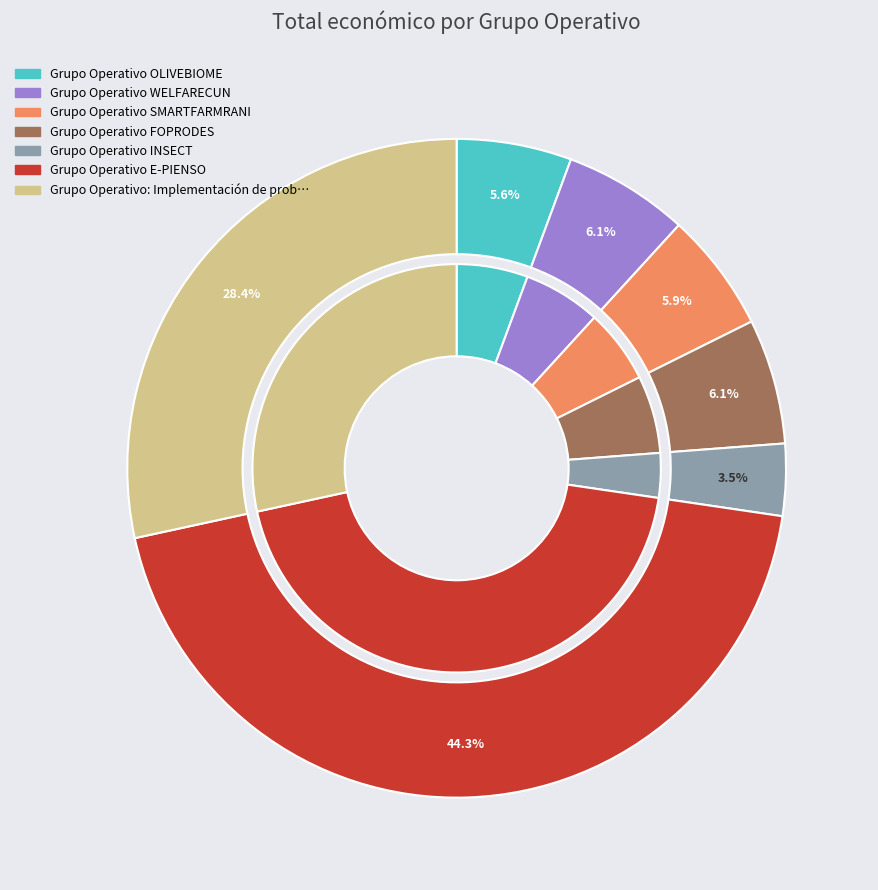

What percentage is NOT represented by E-PIENSO?

55.7%